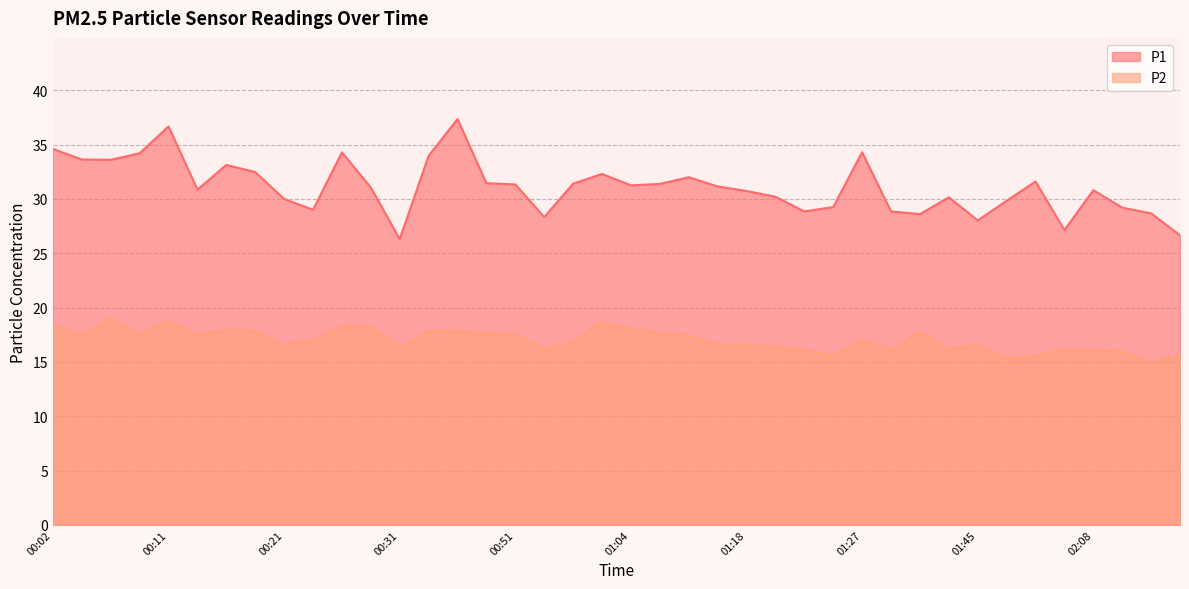

How many interior local peaks does the P2 series have?

10